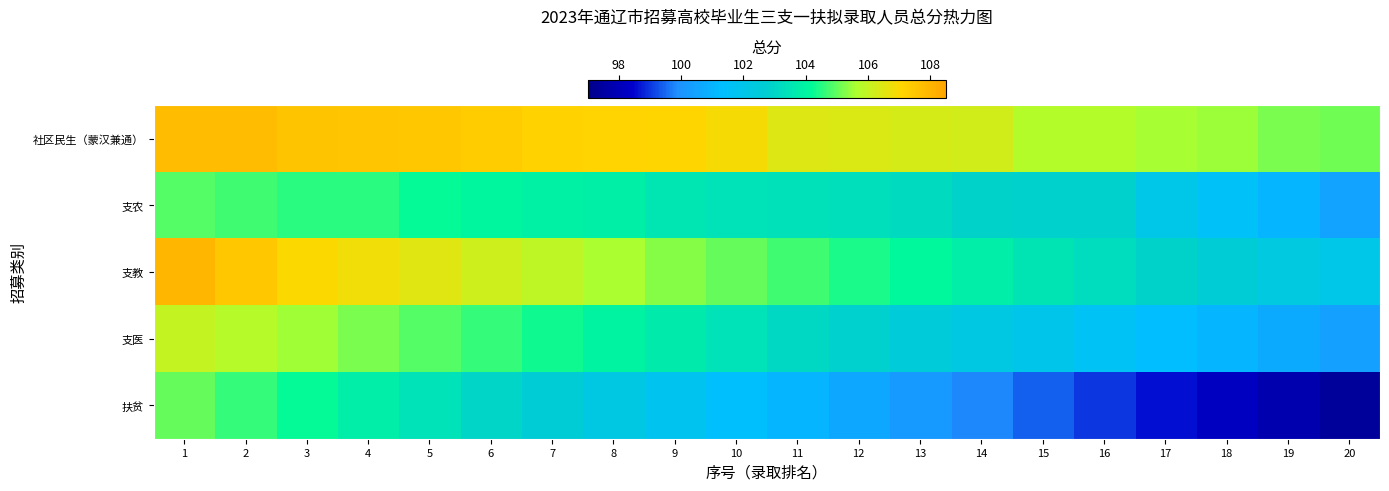

What is the total value across all series at 2?

530.4